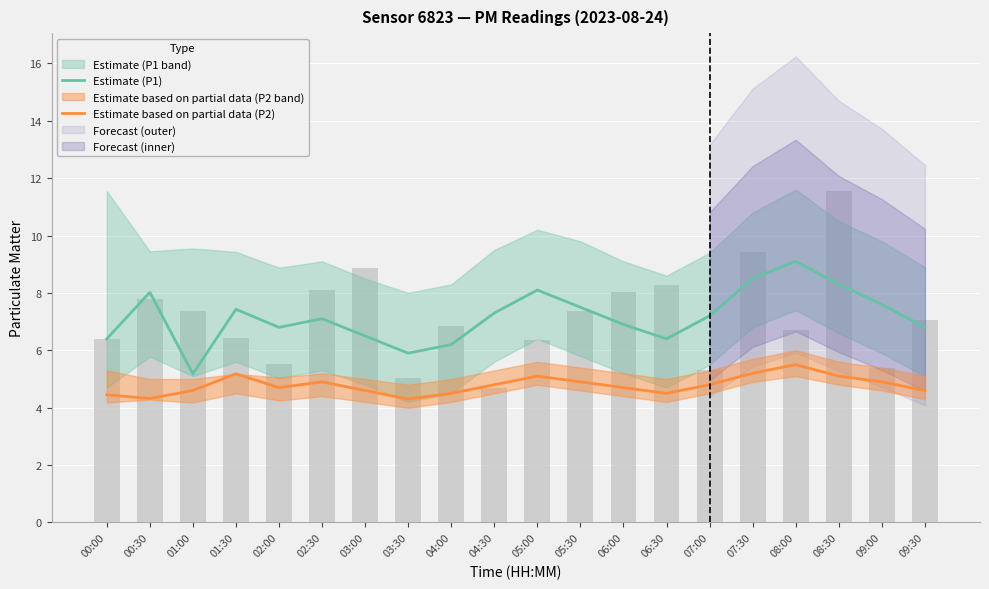

At 00:00, list the series in order from smallest to largest.

Estimate based on partial data (P2), Estimate (P1)